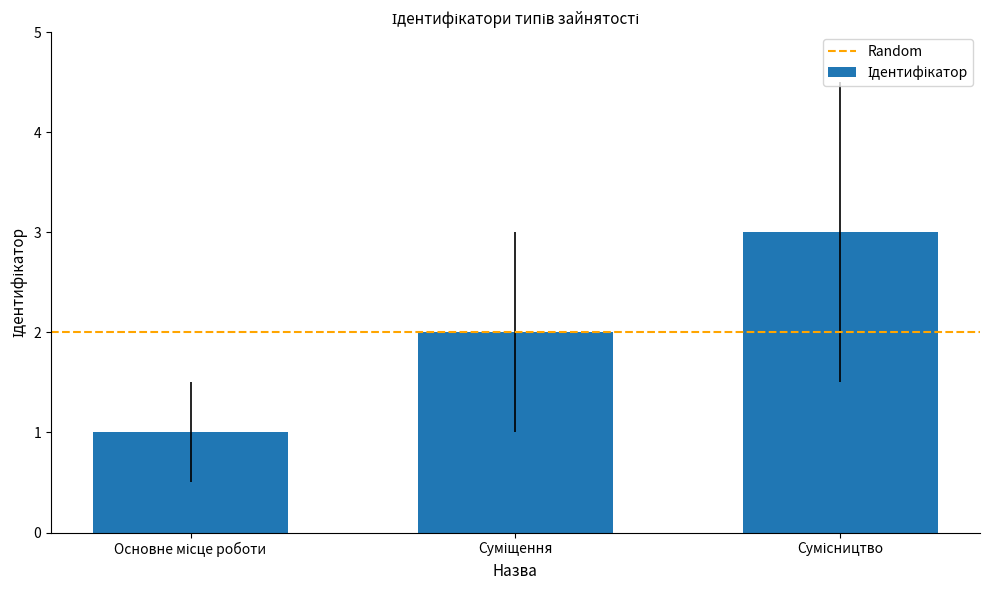

What is the minimum value shown in the chart?

1